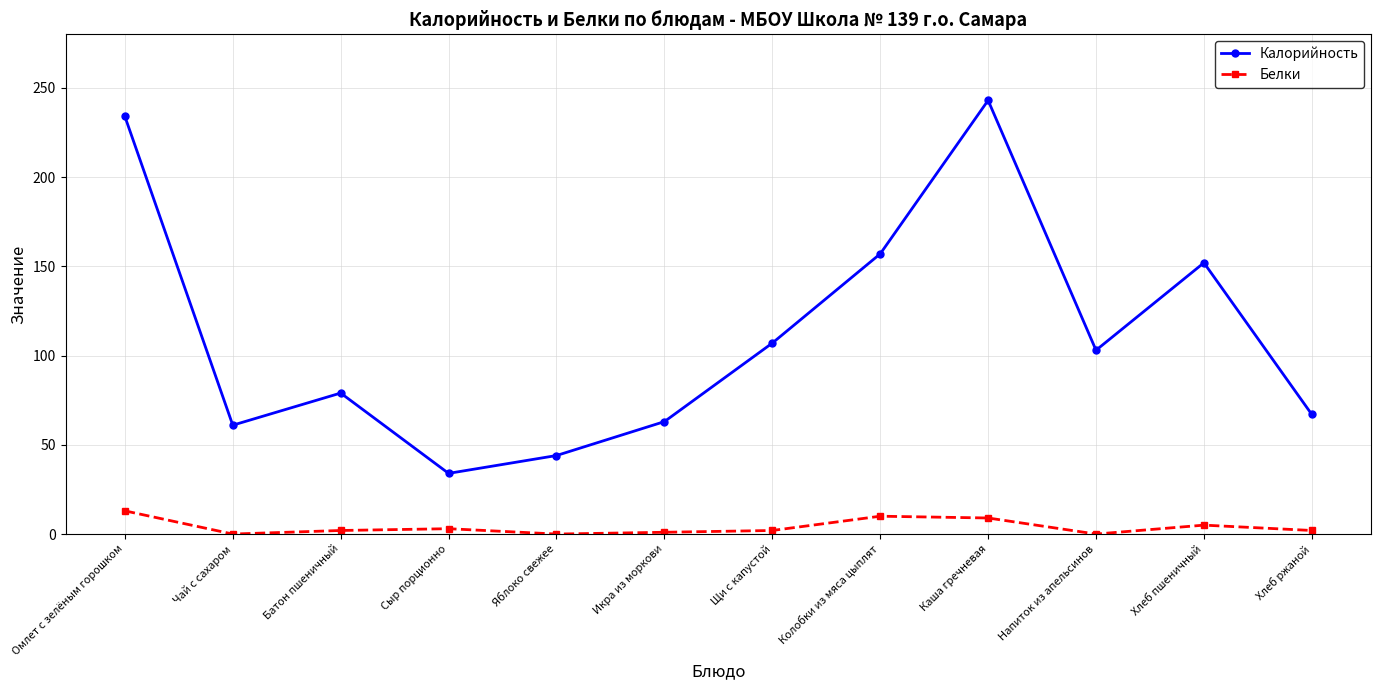

At how many categories does at least one series exceed 21?

12